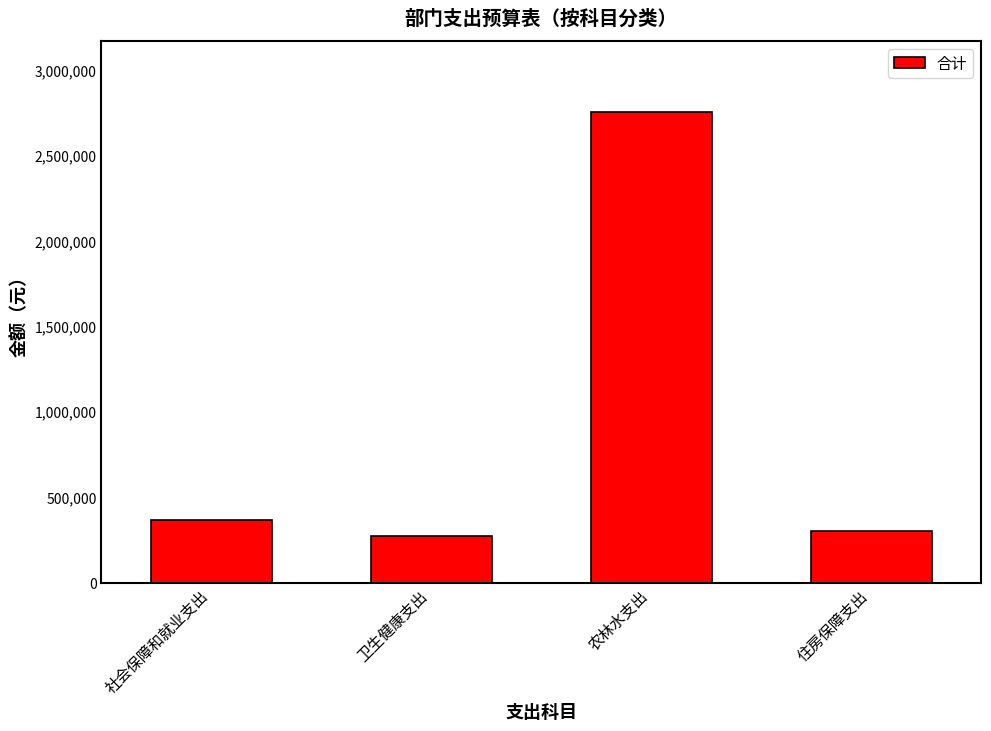

Approximately how many times larger is the value at 住房保障支出 compared to 社会保障和就业支出?

0.8